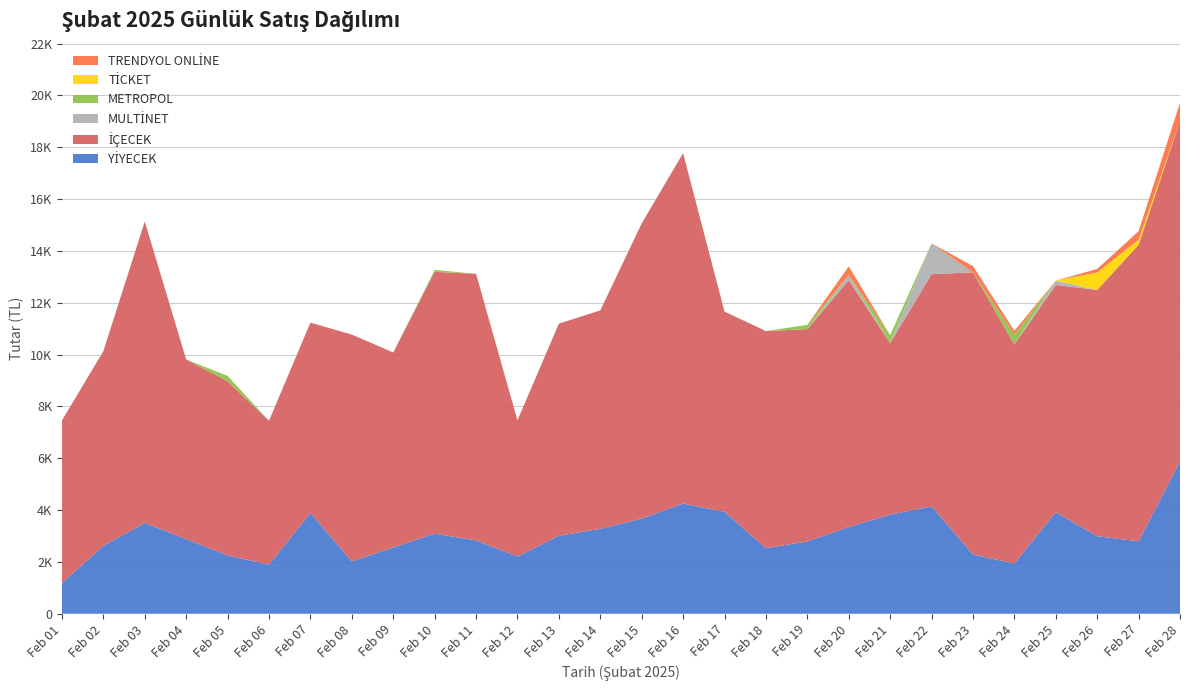

Reading left to right, list all the values displayed in this chart.

YİYECEK: 1184.0	2625.0	3505.0	2878.3	2250.0	1894.8	3891.2	2020.0	2555.8	3090.0	2830.0	2205.0	3010.8	3280.0	3670.3	4255.0	3932.5	2530.8	2790.0	3350.0	3825.0	4145.0	2285.0	1940.0	3920.0	2993.2	2797.5	5880.0
İÇECEK: 6276.4	7509.4	11633.9	6935.7	6723.3	5553.7	7344.9	8754.0	7527.2	10104.9	10288.0	5260.5	8185.2	8426.5	11391.2	13520.5	7727.0	8378.1	8194.5	9524.0	6620.5	8959.0	10891.0	8454.0	8770.0	9503.4	11442.5	13139.5
MULTİNET: 0.0	0.0	0.0	0.0	0.0	0.0	0.0	0.0	0.0	0.0	0.0	0.0	0.0	0.0	0.0	0.0	0.0	0.0	0.0	190.0	0.0	1189.0	0.0	0.0	165.0	0.0	0.0	0.0
METROPOL: 0.0	0.0	0.0	0.0	205.0	0.0	0.0	0.0	0.0	75.0	0.0	0.0	0.0	0.0	0.0	0.0	0.0	0.0	165.0	0.0	307.5	0.0	0.0	370.0	0.0	0.0	0.0	0.0
TİCKET: 0.0	0.0	0.0	0.0	0.0	0.0	0.0	0.0	0.0	0.0	0.0	0.0	0.0	0.0	0.0	0.0	0.0	0.0	0.0	0.0	0.0	0.0	0.0	0.0	0.0	675.0	190.0	0.0
TRENDYOL ONLİNE: 0.0	0.0	0.0	0.0	0.0	0.0	0.0	0.0	0.0	0.0	0.0	0.0	0.0	0.0	0.0	0.0	0.0	0.0	0.0	340.0	0.0	0.0	240.0	155.0	0.0	135.0	330.0	700.0